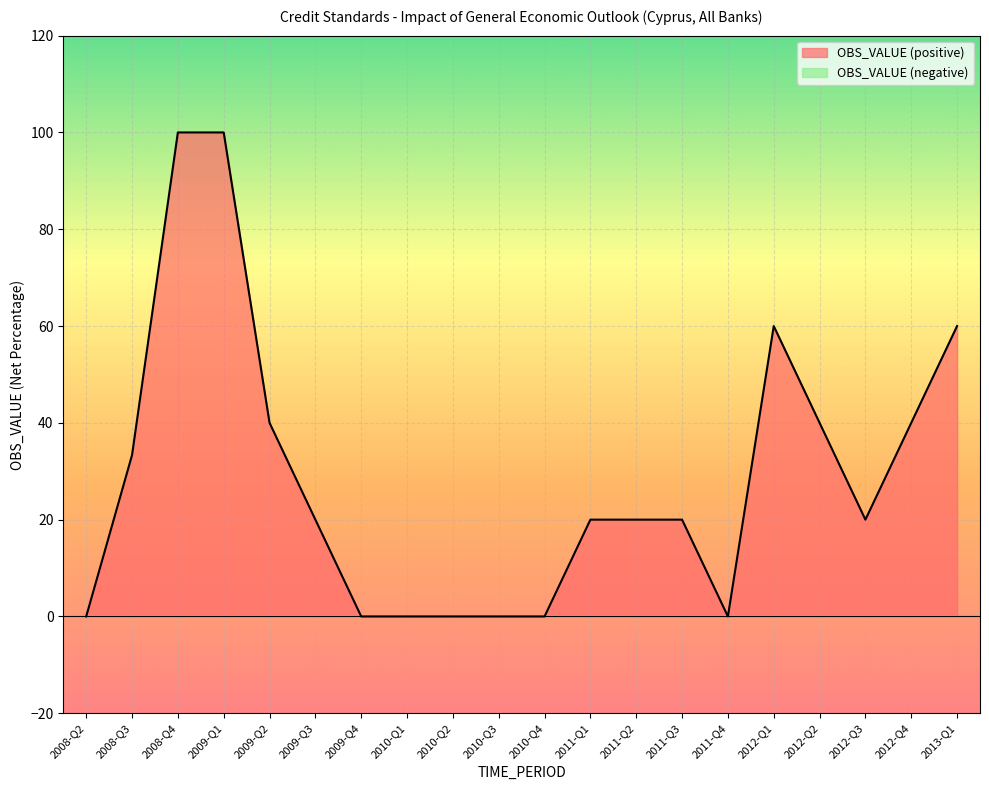

What is the sum of all values?

573.3